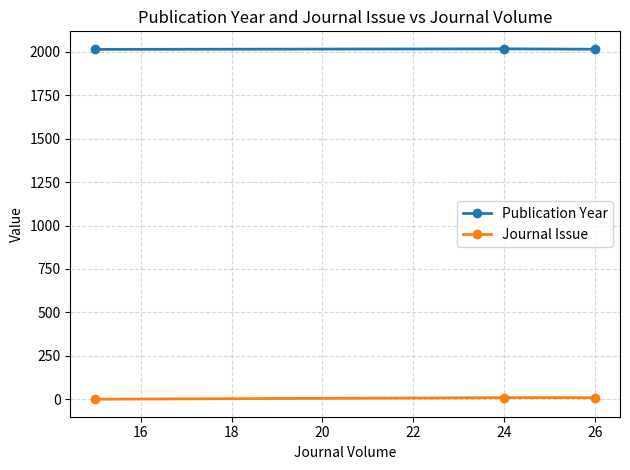

List the series in order of their overall mean, lowest first.

Journal Issue, Publication Year